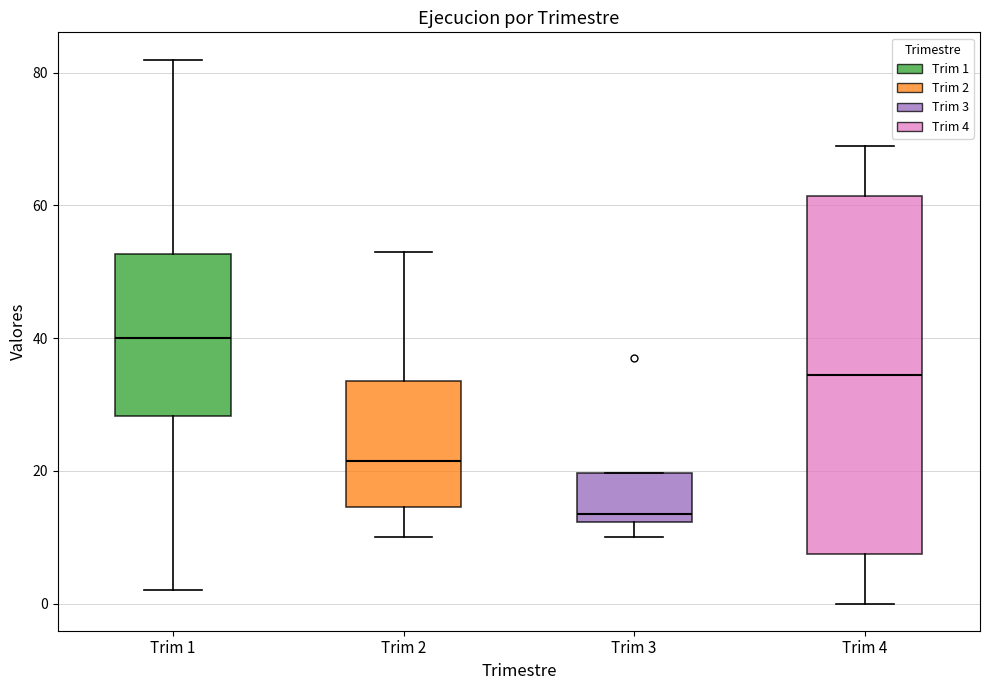

Reading left to right, transcribe this box plot: for each box, give where its median line is, the range the box spans, and where its two whiskers end, as read against the y-axis. The values are not printed on the chart, so give them approximately, as read against the axis.

Trim 1: median 40, box 28 to 52, whiskers 2 to 82
Trim 2: median 22, box 14 to 34, whiskers 10 to 54
Trim 3: median 14, box 12 to 20, whiskers 10 to 20
Trim 4: median 34, box 8 to 62, whiskers 0 to 70